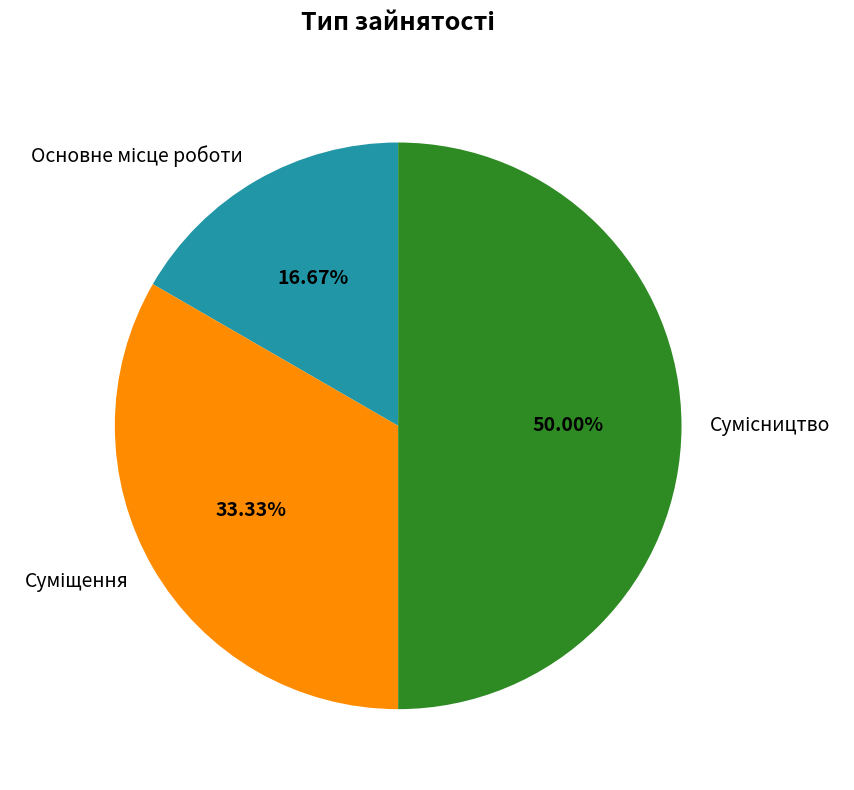

Count the number of slices in the pie.

3